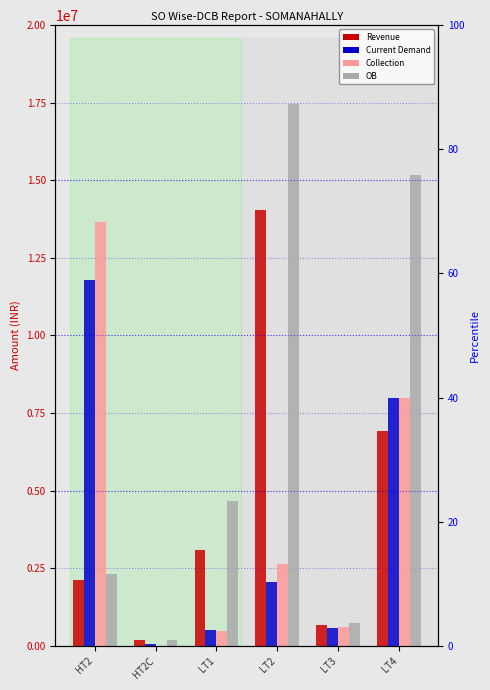

Between HT2C and LT4, which series saw the biggest shift?

OB